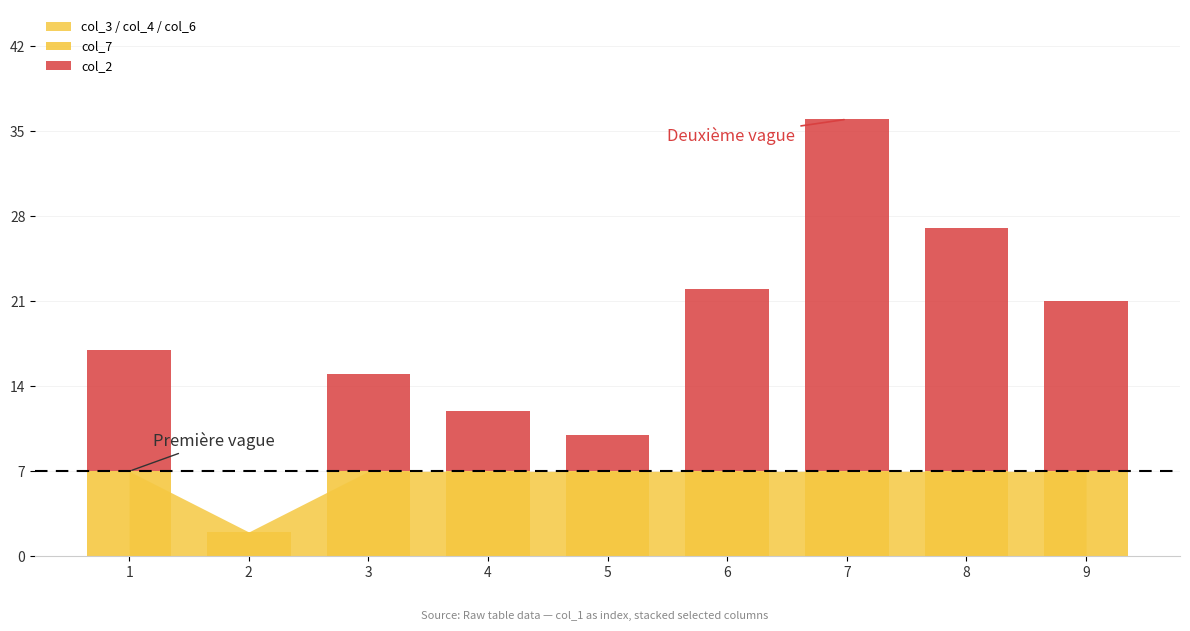

At 6, list the series in order from smallest to largest.

col_7, col_2